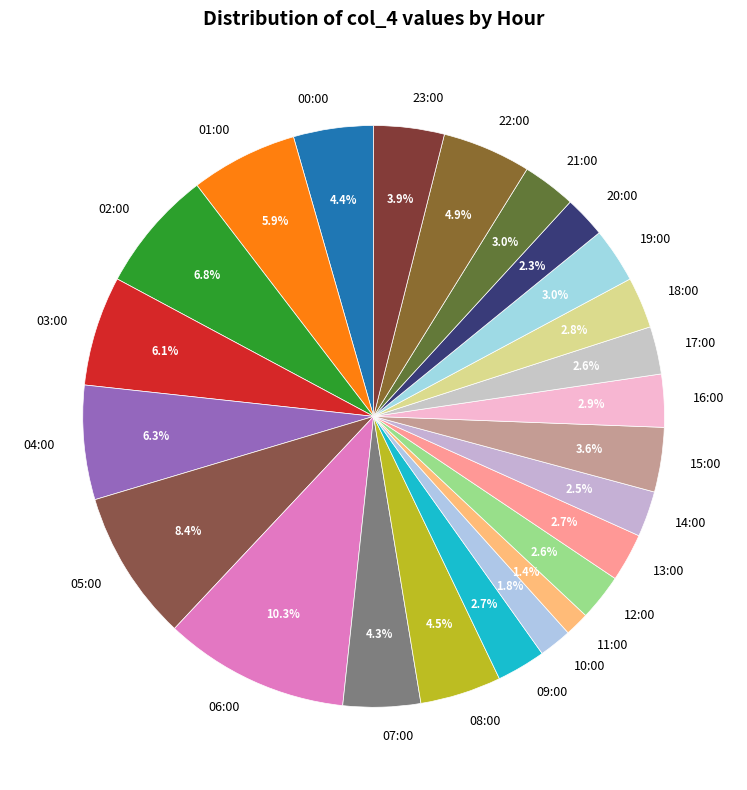

How many segments does this pie chart have?

24